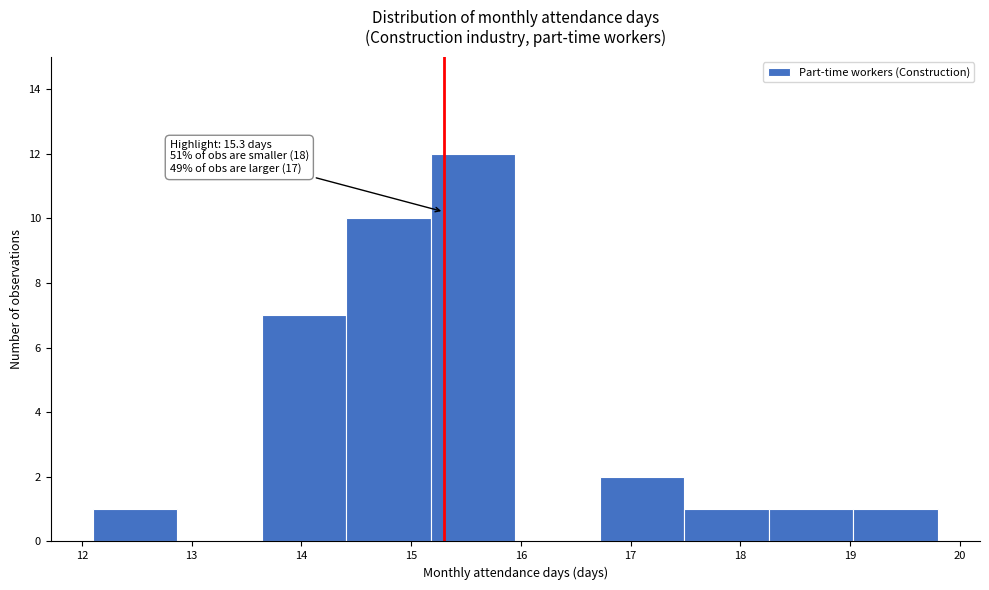

Over which range of the x-axis is the bar tallest?

15.18 to 15.95